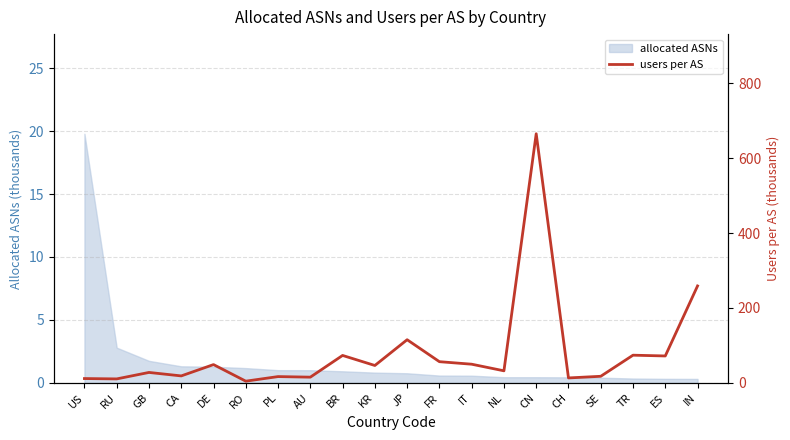

What is the label of the 12th point from the right?

BR